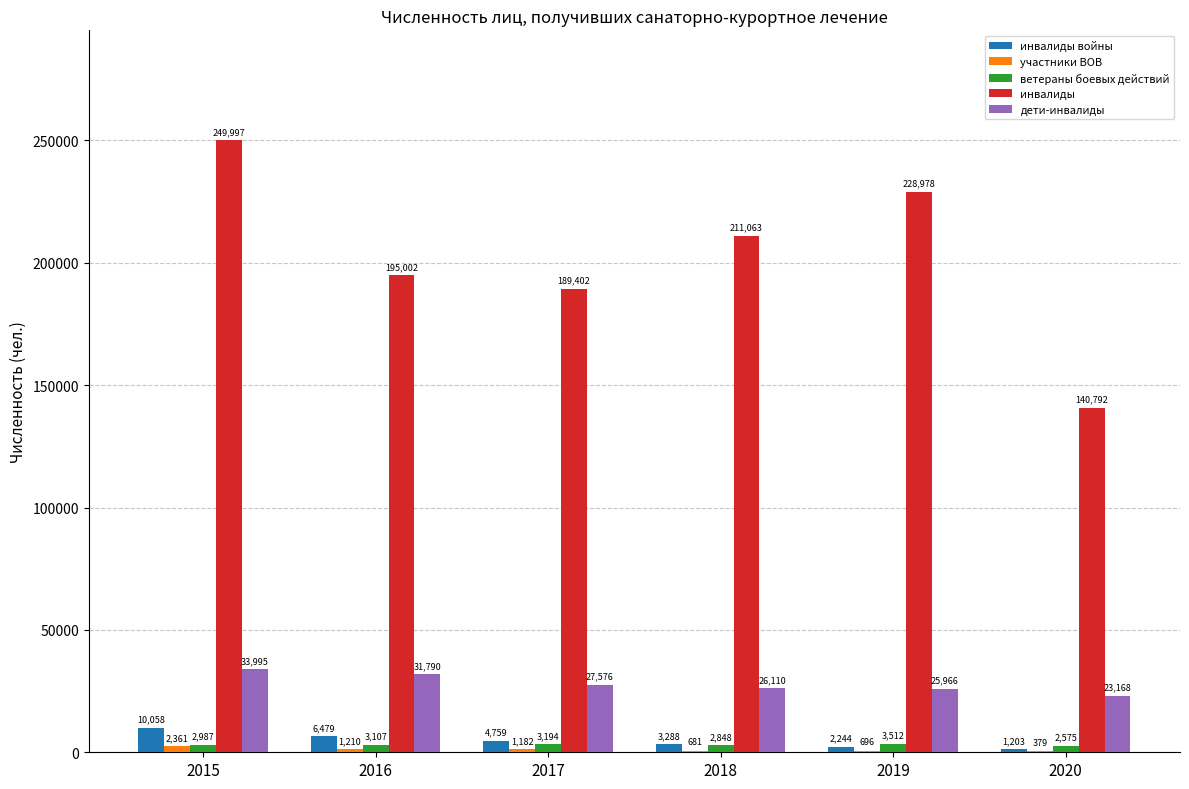

What is the maximum value shown in the chart?

249997